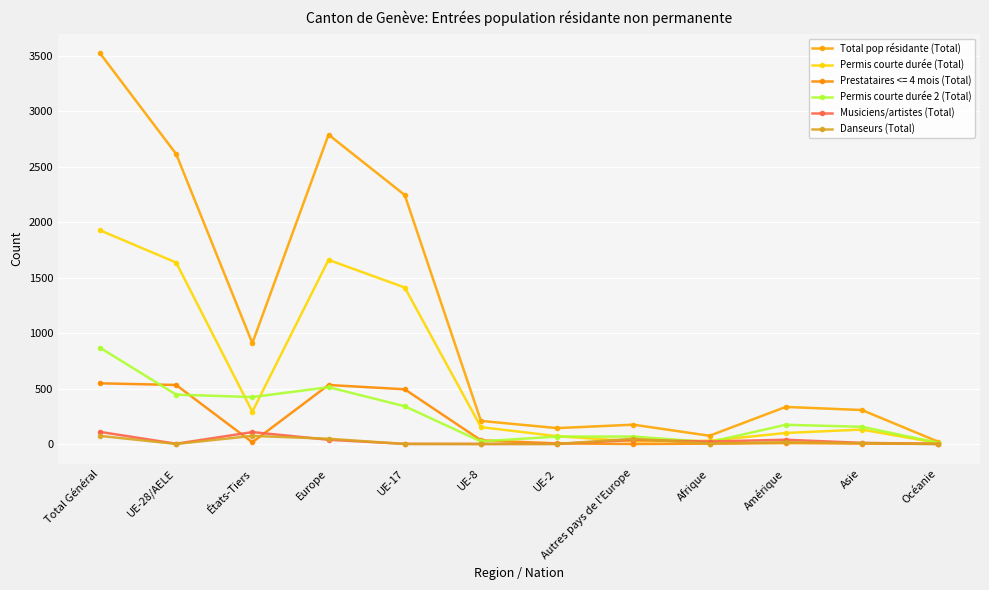

Is it true that Permis courte durée (Total) equals 70 at UE-2?

True